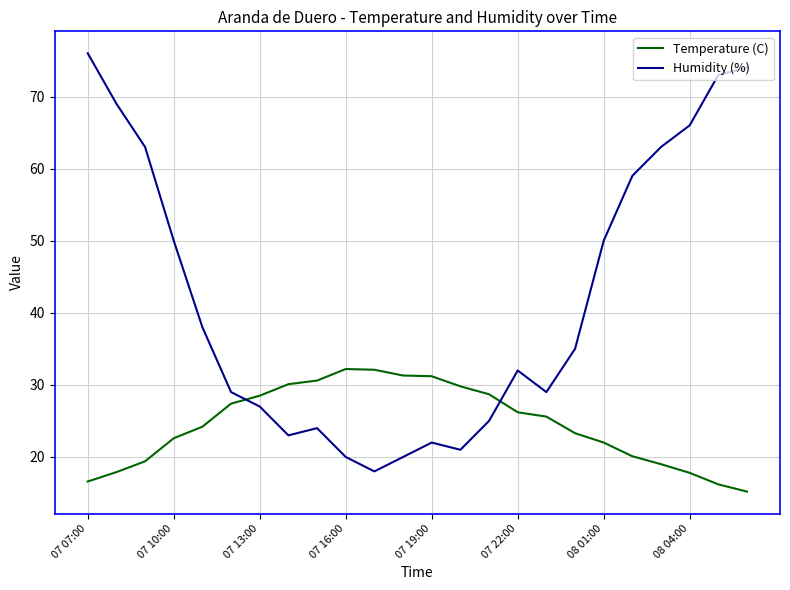

How many intersections are there between Humidity (%) and Temperature (C)?

2